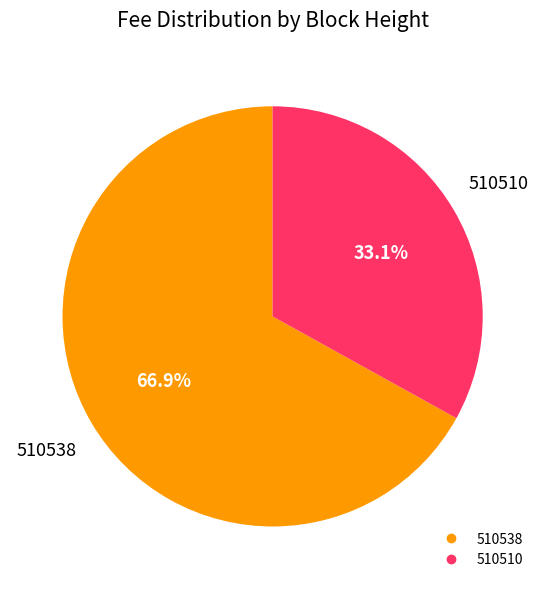

How much of the chart is everything except 510510?

66.9%